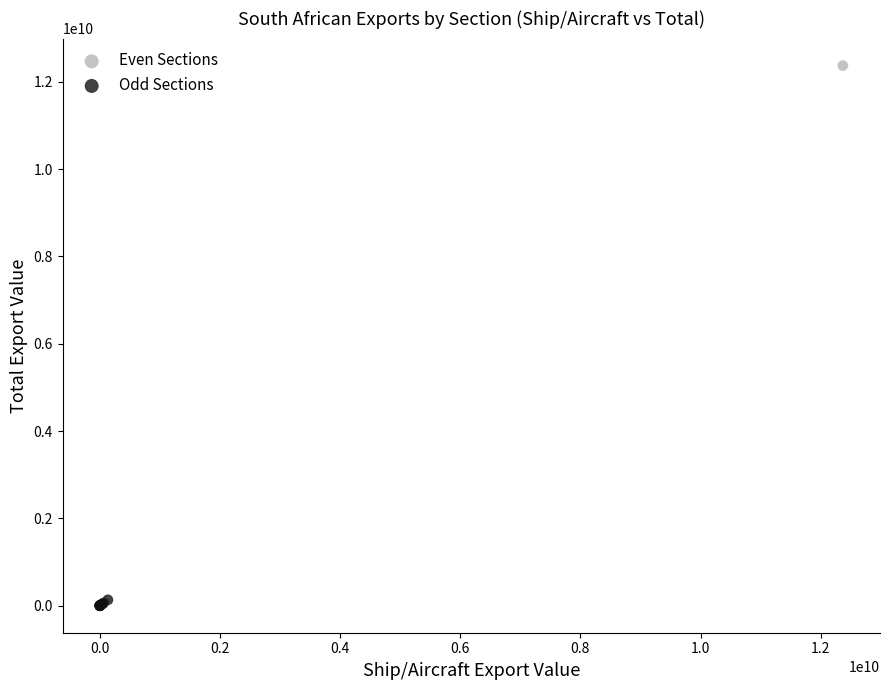

Which series has the largest Y range (max minus min)?

Even Sections